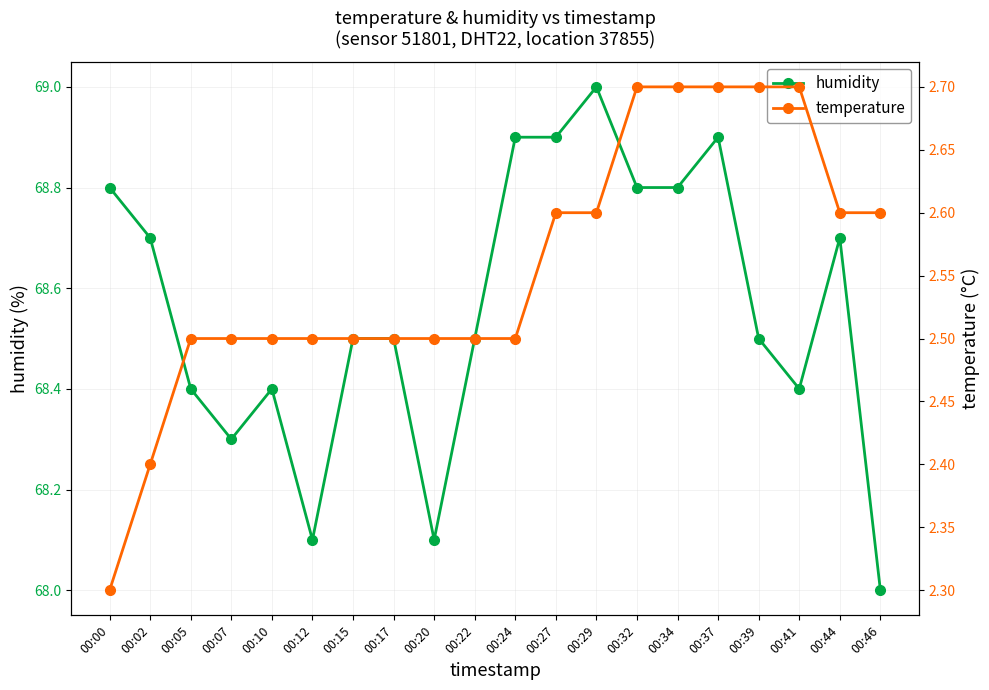

Count the number of data series in this chart.

2